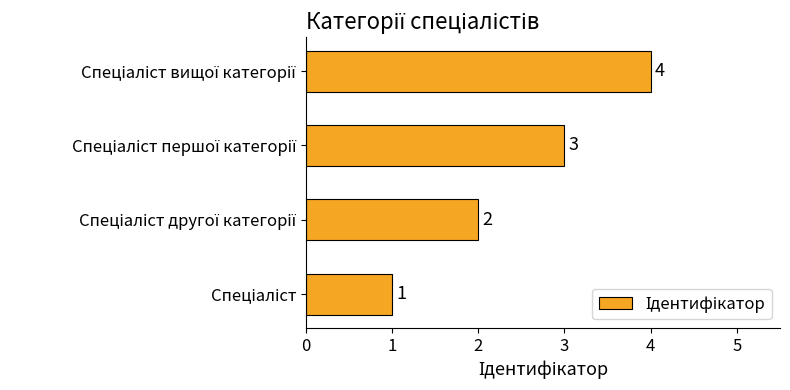

Count the values in the range 2 to 4.

3